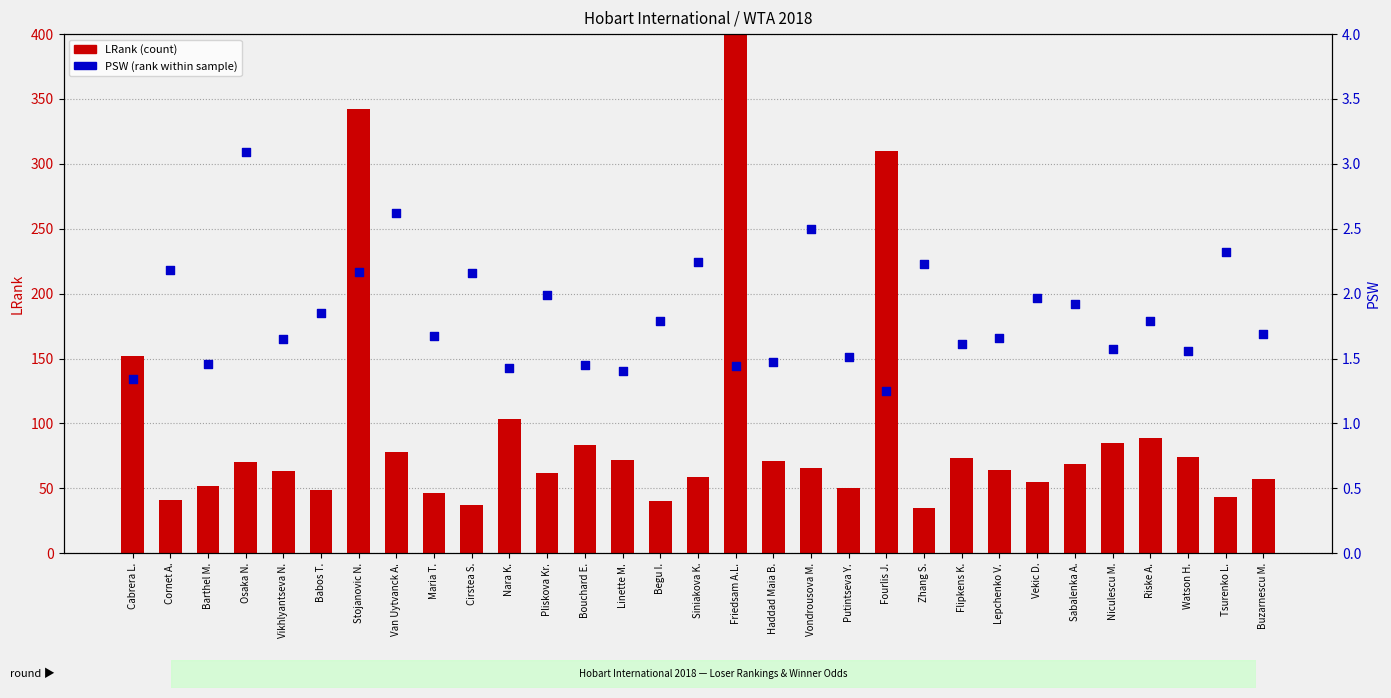

What is the total value across all series at Babos T.?

50.9